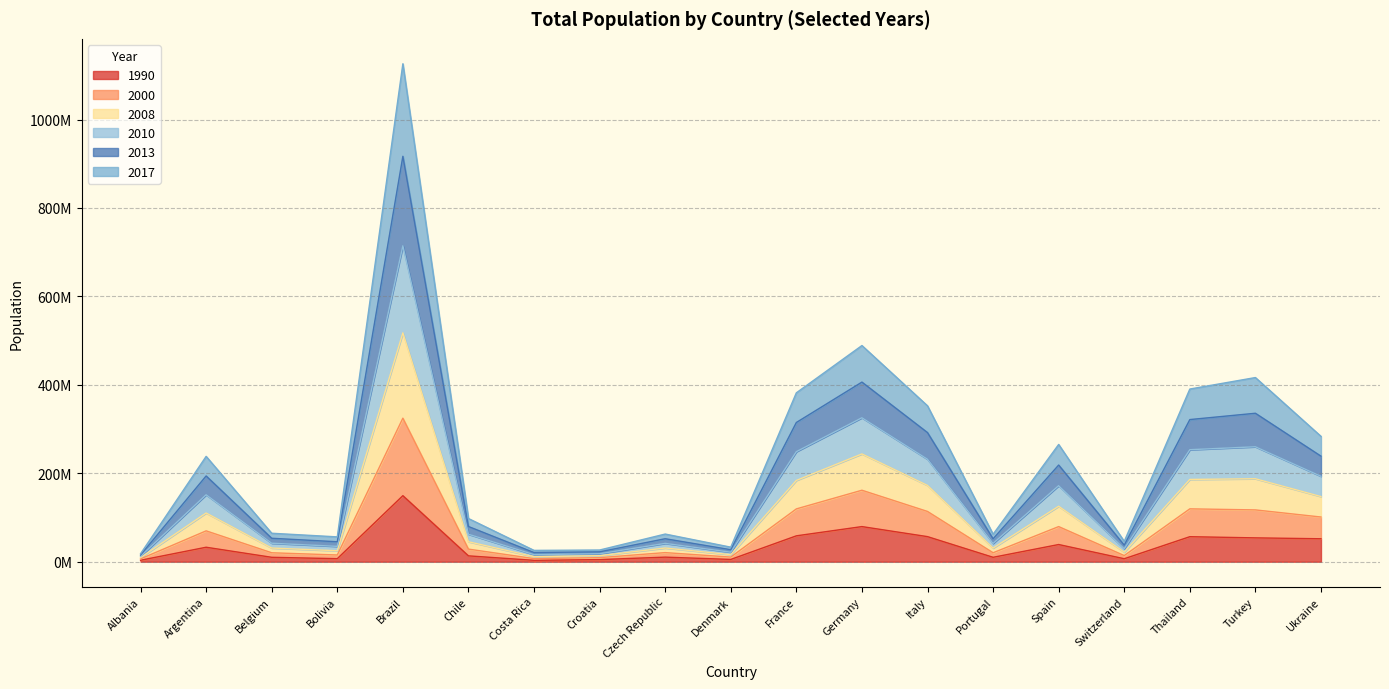

True or false: 2017 and 1990 cross at least once.

False